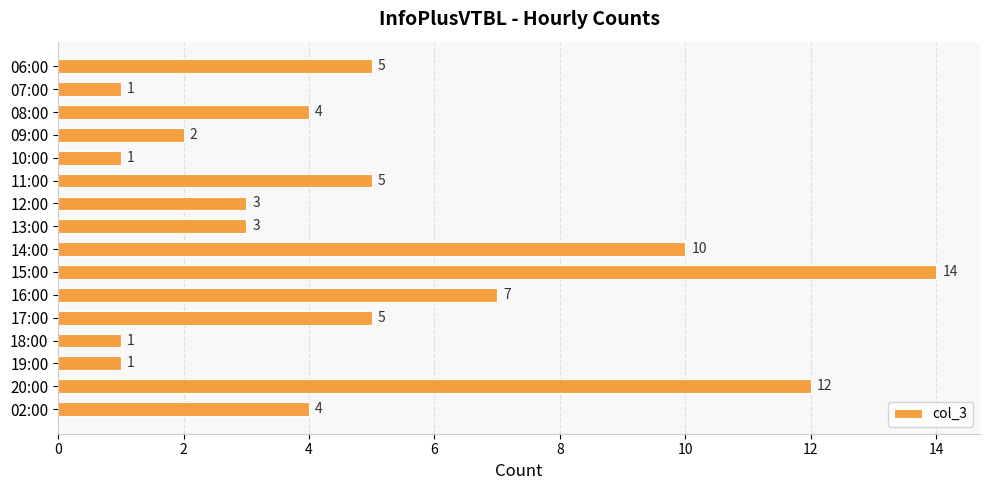

Reading top to bottom, extract all data points from this chart.

5	1	4	2	1	5	3	3	10	14	7	5	1	1	12	4